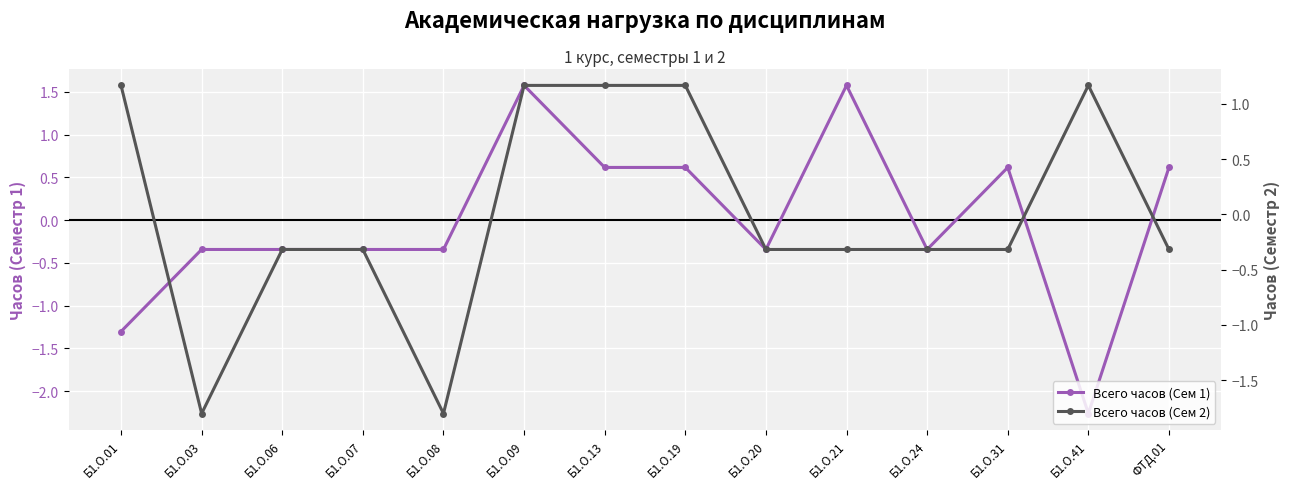

How many data points in Всего часов (Сем 2) are above 0?

5